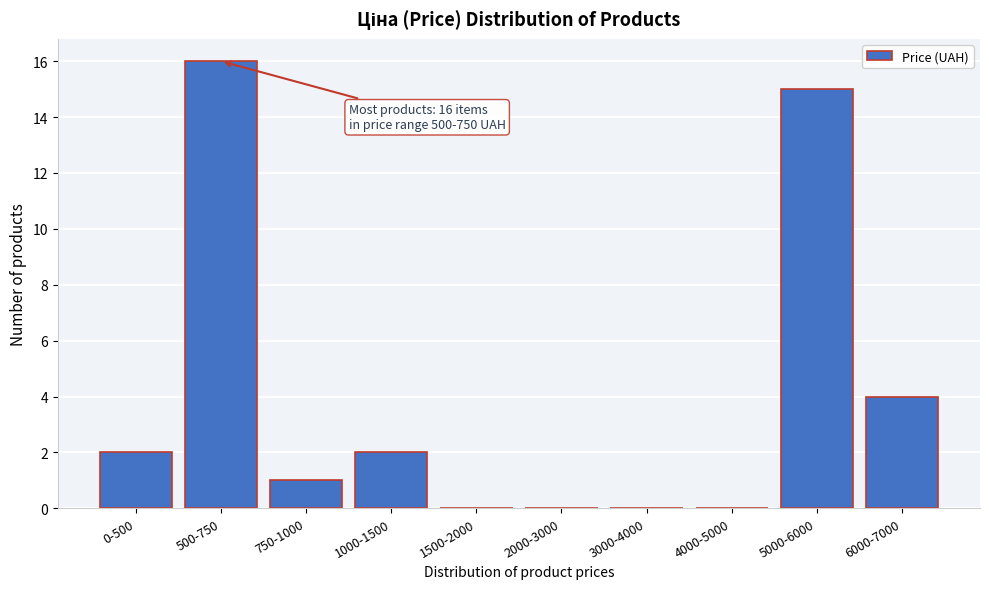

Reading right to left, list all the values displayed in this chart.

6000-7000=4	5000-6000=15	4000-5000=0	3000-4000=0	2000-3000=0	1500-2000=0	1000-1500=2	750-1000=1	500-750=16	0-500=2